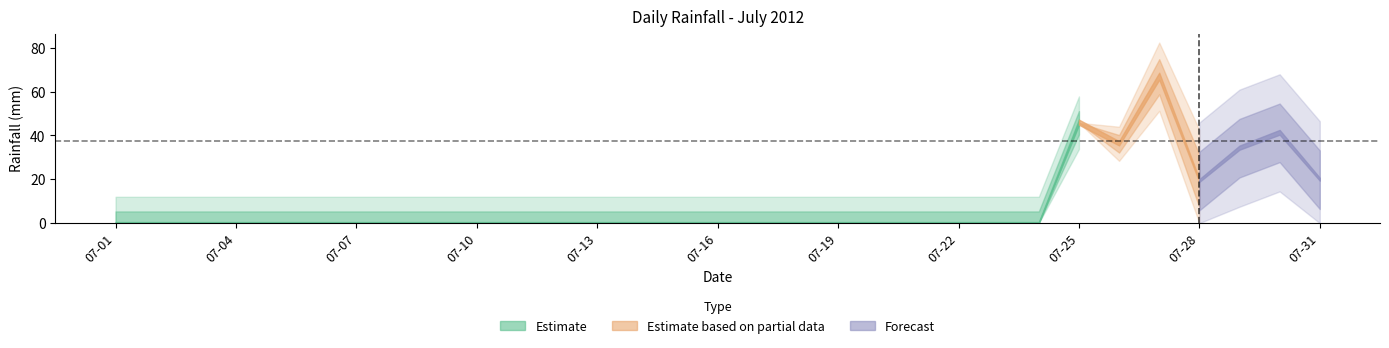

The chart shows a value of -30.7 at 2012-07-06. True or false?

False